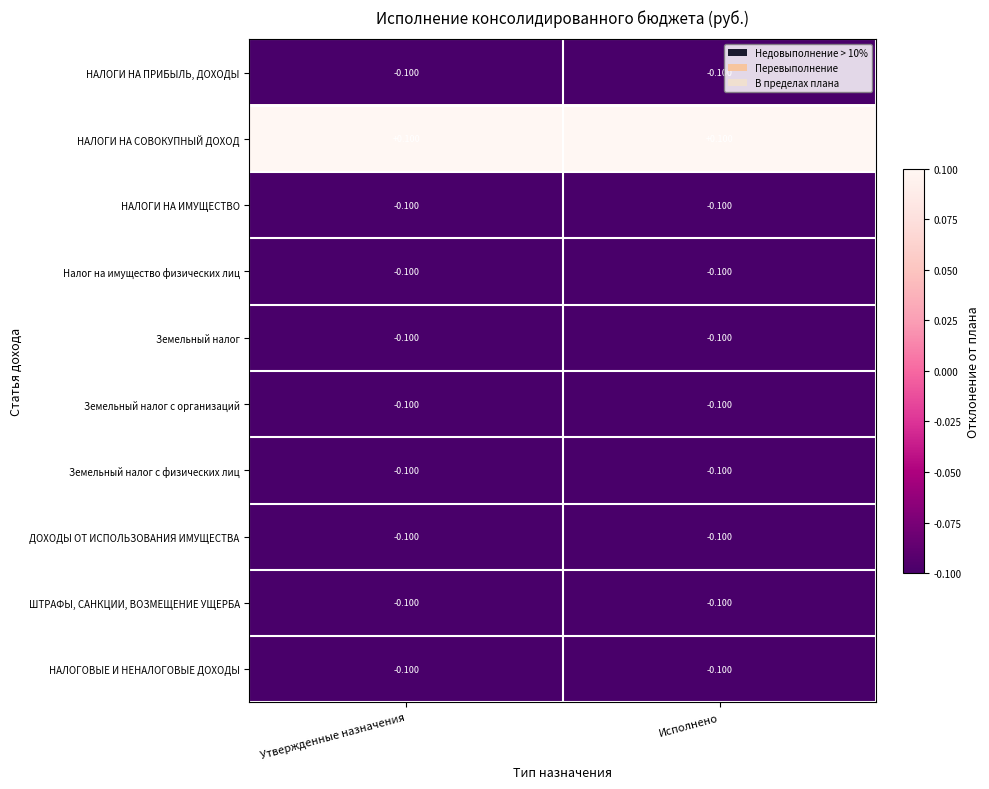

What is the difference between the highest and lowest values at Исполнено?

0.2